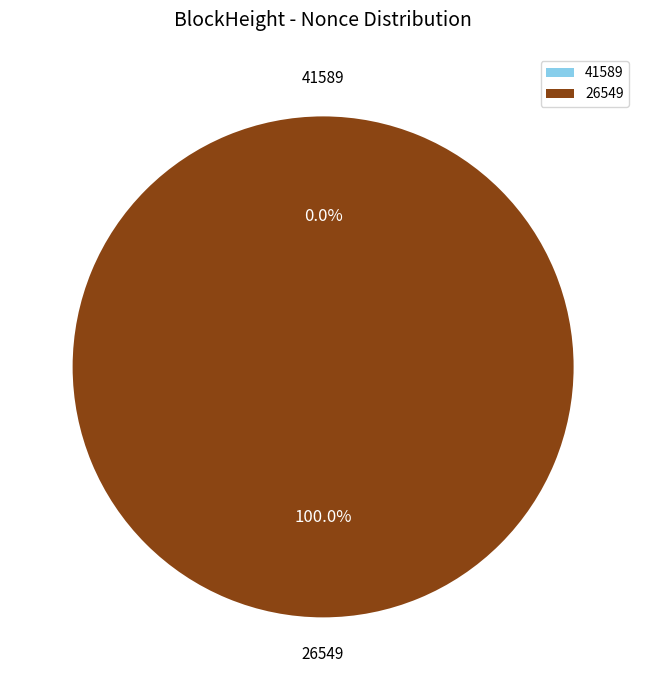

To the nearest percent, what is the average slice percentage?

50%